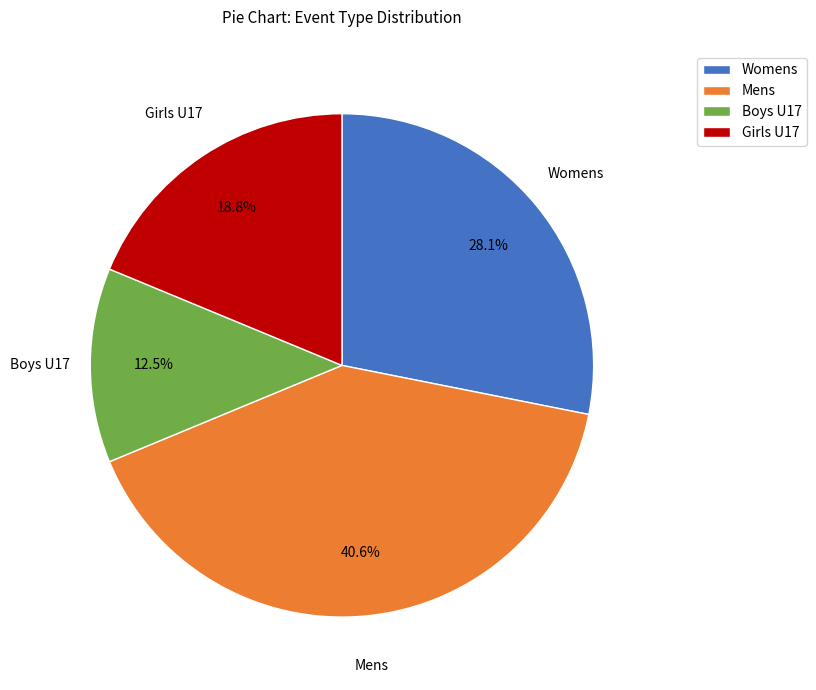

How many segments does this pie chart have?

4